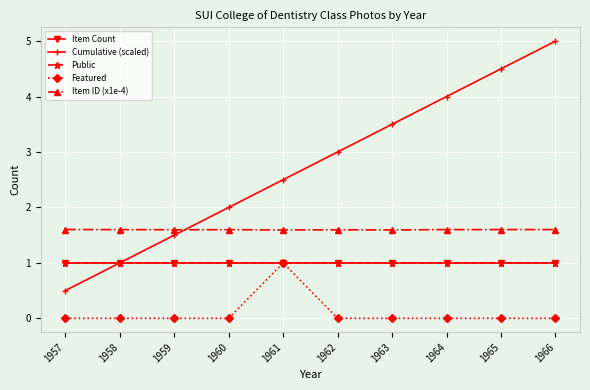

Which series has the widest spread of values?

Cumulative (scaled)